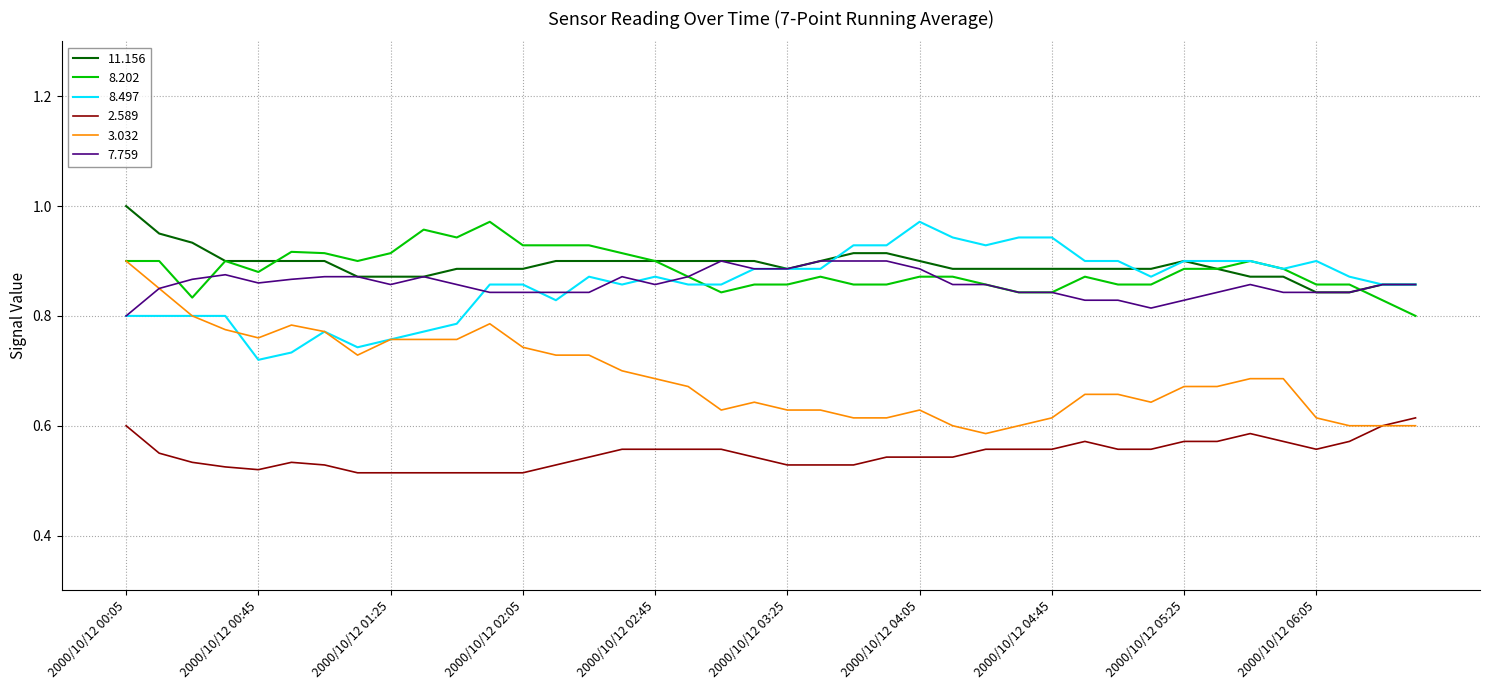

True or false: 7.759 and 2.589 cross at least once.

False